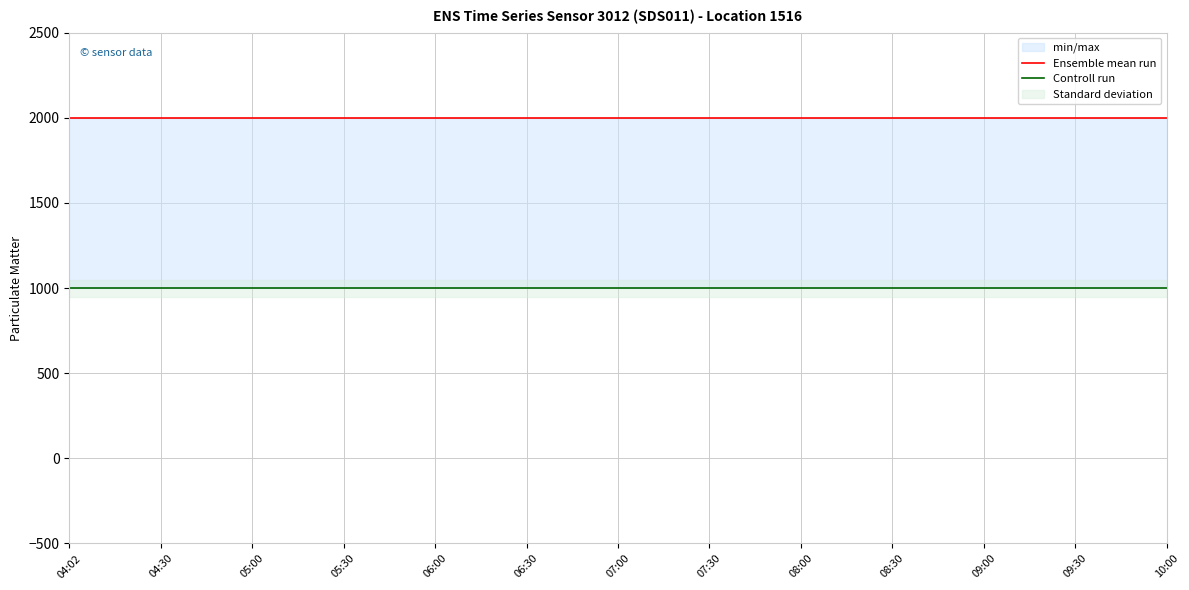

Does the chart display data point markers on the line(s)?

No